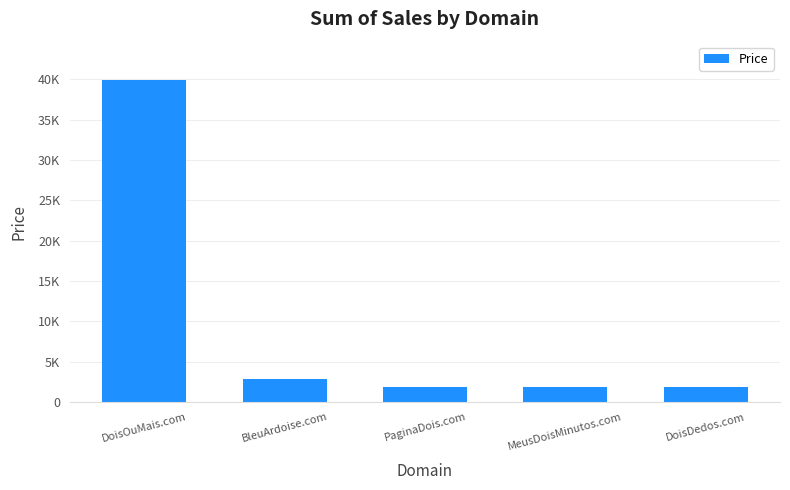

Rank the categories by value from highest to lowest.

DoisOuMais.com, BleuArdoise.com, PaginaDois.com, MeusDoisMinutos.com, DoisDedos.com